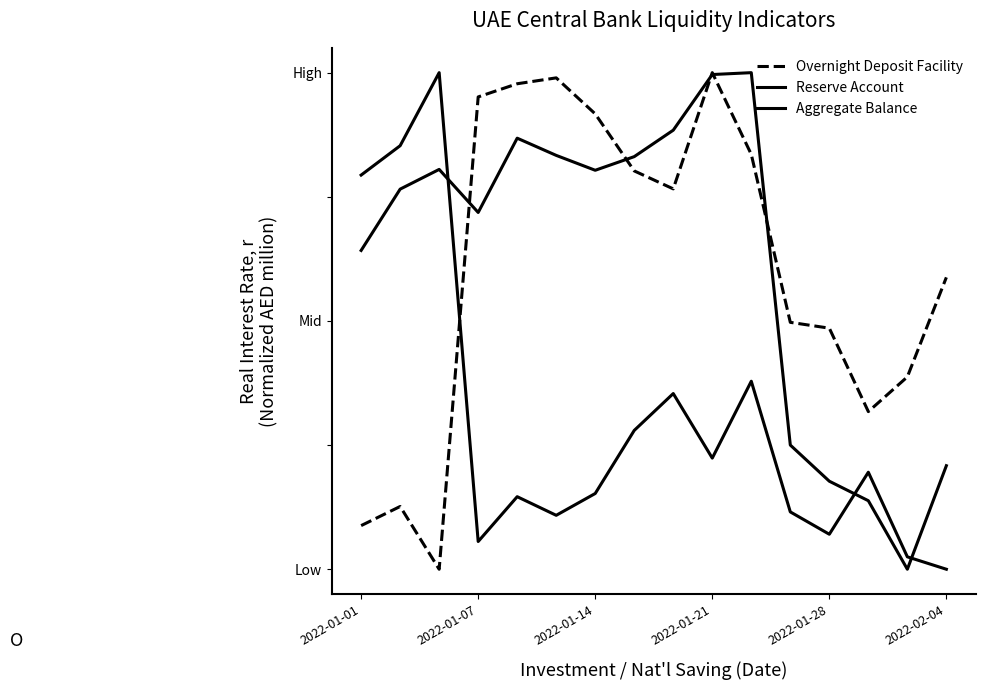

After their last crossing, which series has the higher values: Aggregate Balance or Overnight Deposit Facility?

Overnight Deposit Facility